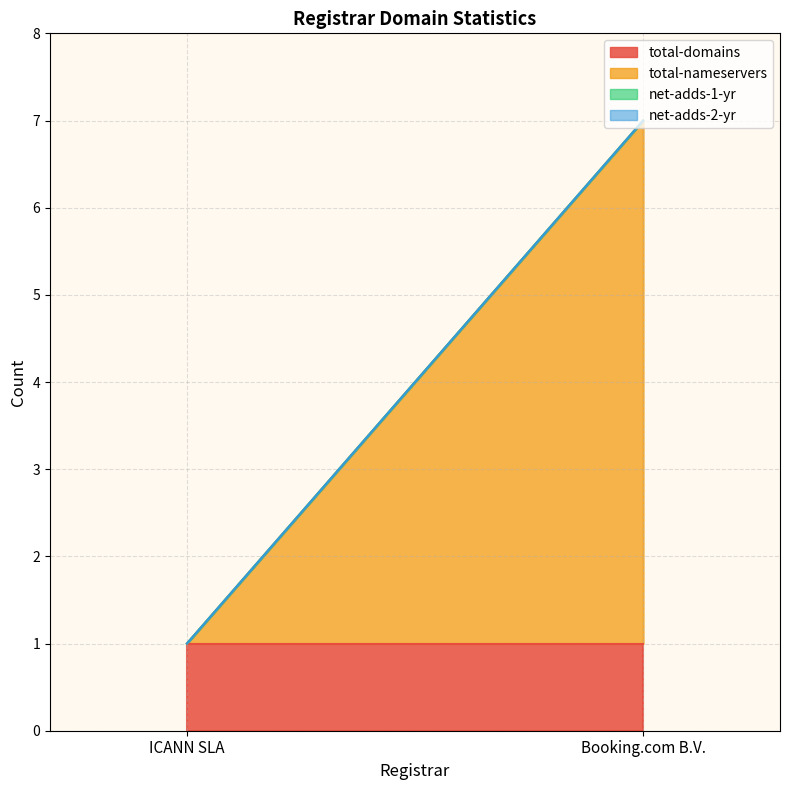

What value does the total-nameservers series have at Booking.com B.V.?

6